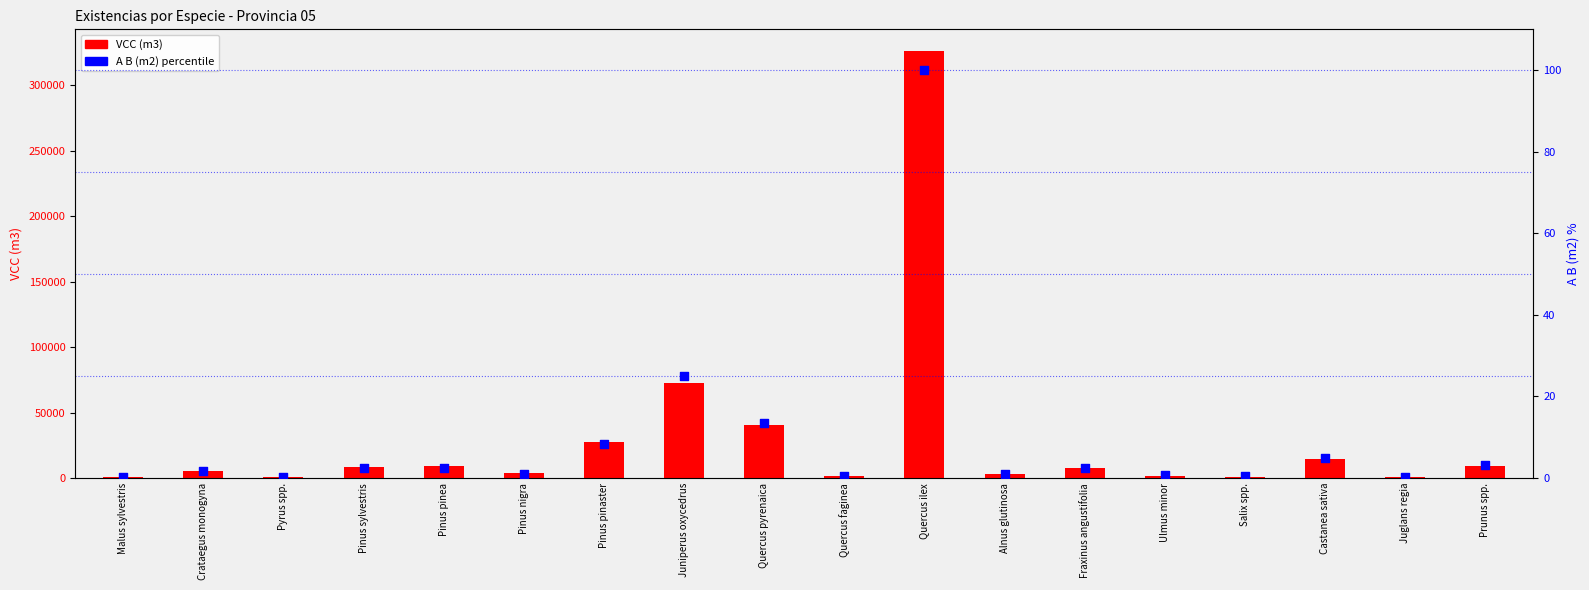

What are all the series names shown in the legend?

VCC (m3), A B (m2) %